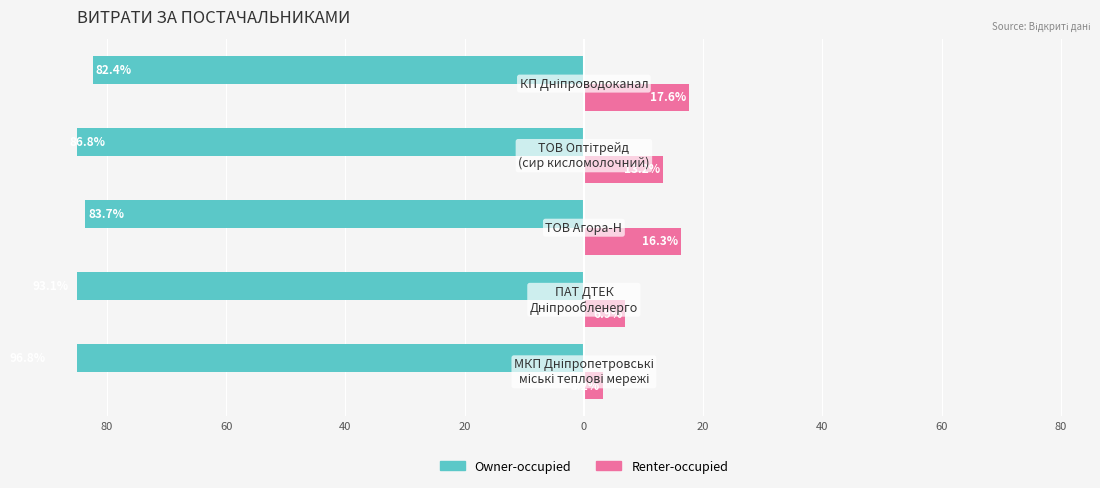

How many bars are there in total?

10